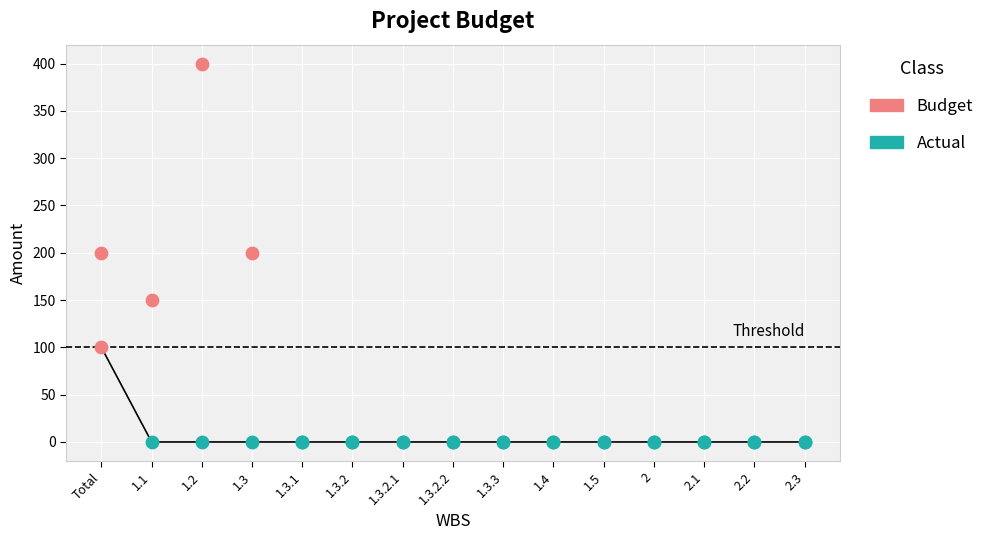

Between 1.3.2.2 and 2, which is larger?

1.3.2.2